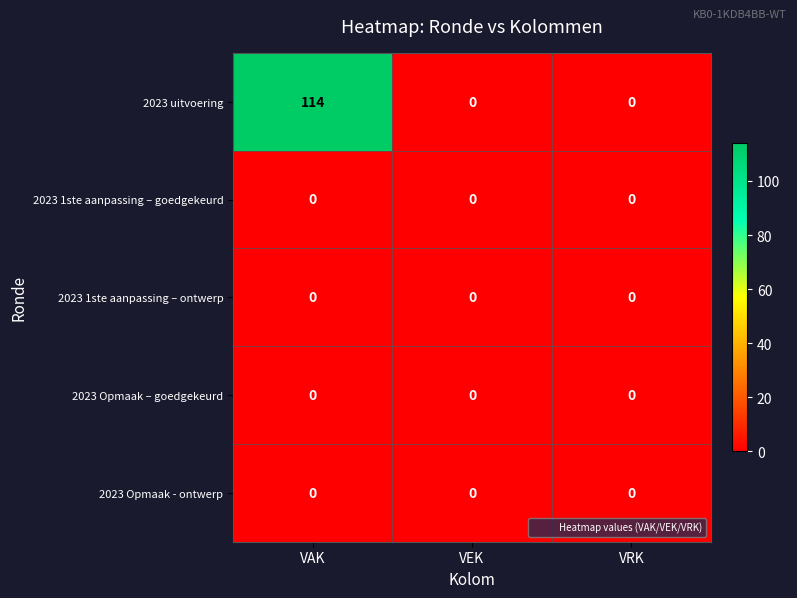

Reading left to right, extract all data points from this chart.

2023 uitvoering: VAK=114	VEK=0	VRK=0
2023 1ste aanpassing – goedgekeurd: VAK=0	VEK=0	VRK=0
2023 1ste aanpassing – ontwerp: VAK=0	VEK=0	VRK=0
2023 Opmaak – goedgekeurd: VAK=0	VEK=0	VRK=0
2023 Opmaak - ontwerp: VAK=0	VEK=0	VRK=0